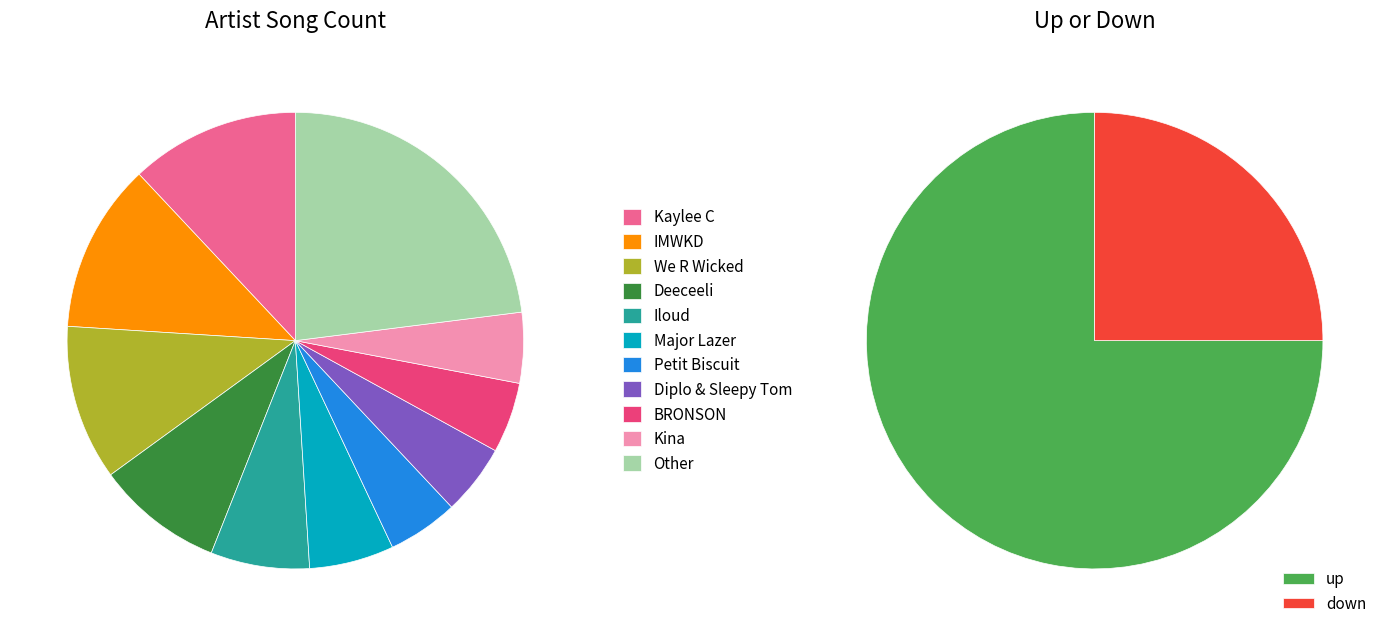

True or false: down accounts for 36% of the total.

False